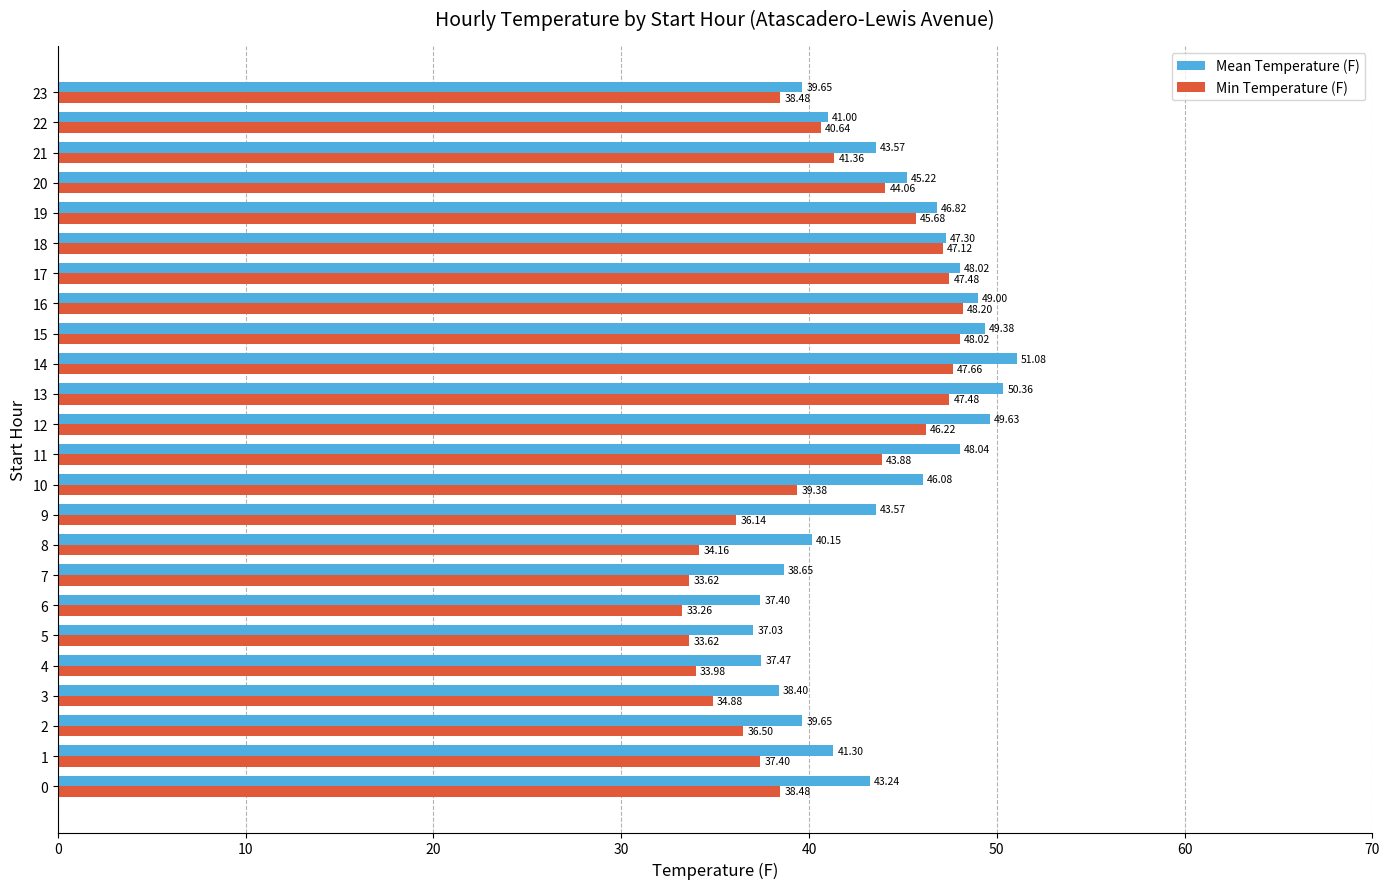

What is the difference between the highest and lowest values at 12?

3.4